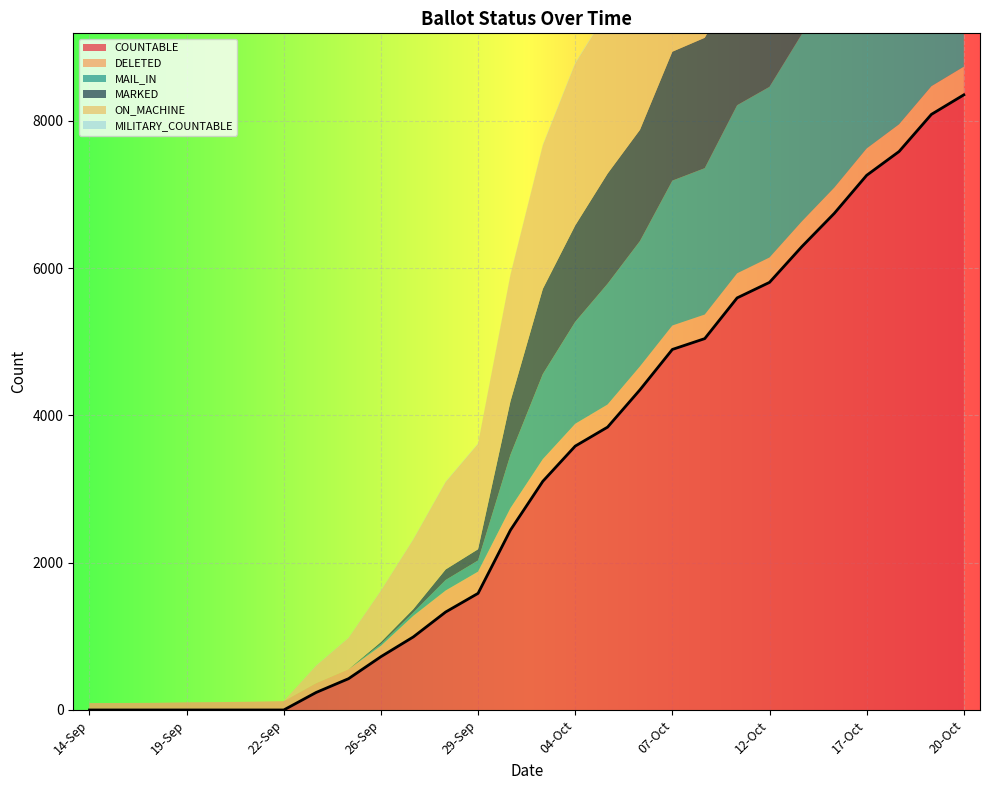

Is the value of MARKED at 05-Oct greater than the value of DELETED at 29-Sep?

Yes